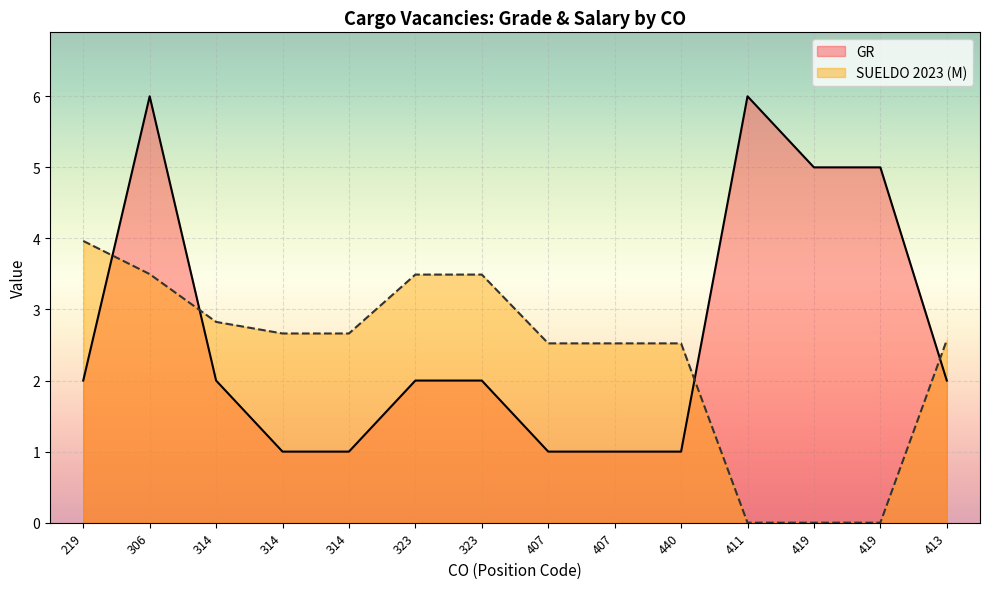

Reading right to left, list all the values displayed in this chart.

GR: 2.0	5.0	5.0	6.0	1.0	1.0	1.0	2.0	2.0	1.0	1.0	2.0	6.0	2.0
SUELDO 2023: 2.6	0.0	0.0	0.0	2.5	2.5	2.5	3.5	3.5	2.7	2.7	2.8	3.5	4.0